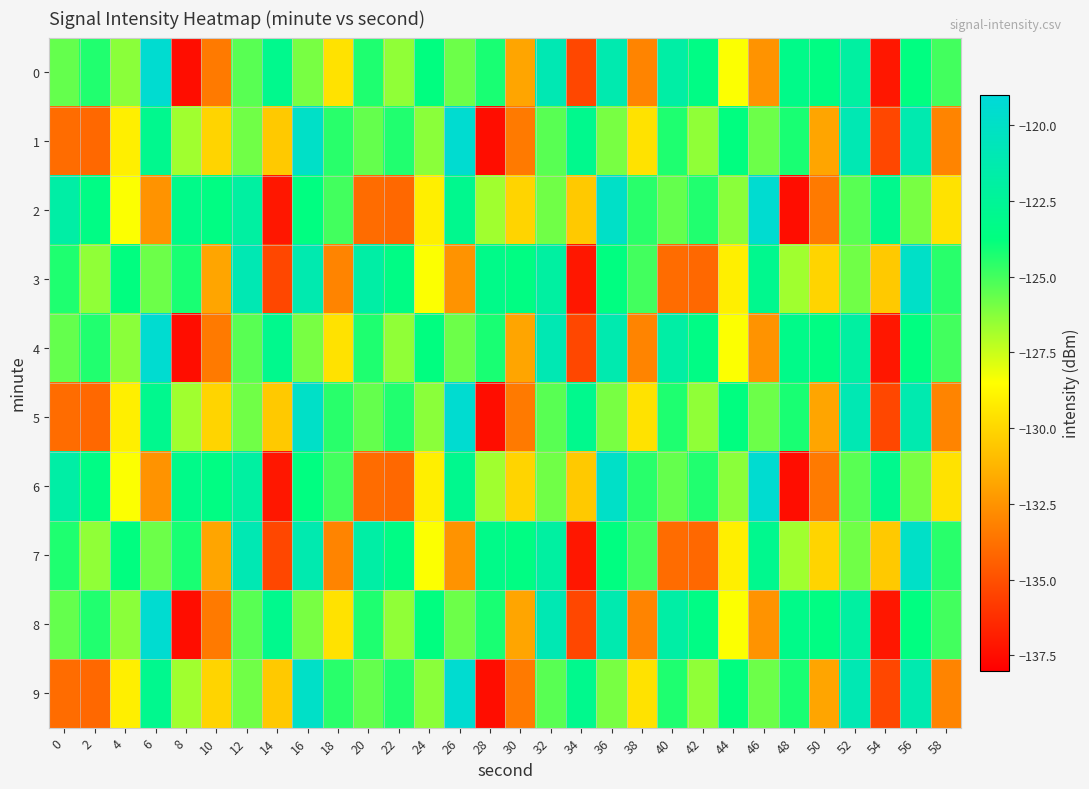

Reading right to left, what are all the values shown in this chart?

0: 58=-125.0	56=-123.6	54=-137.1	52=-121.9	50=-123.6	48=-123.2	46=-132.5	44=-128.4	42=-123.4	40=-121.7	38=-133.1	36=-121.2	34=-135.3	32=-121.0	30=-131.8	28=-124.2	26=-125.8	24=-123.7	22=-126.4	20=-124.3	18=-129.6	16=-126.0	14=-123.0	12=-125.4	10=-133.4	8=-137.5	6=-119.5	4=-126.3	2=-124.4	0=-125.6
1: 58=-133.1	56=-121.2	54=-135.3	52=-121.0	50=-131.8	48=-124.2	46=-125.8	44=-123.7	42=-126.4	40=-124.3	38=-129.6	36=-126.0	34=-123.0	32=-125.4	30=-133.4	28=-137.5	26=-119.5	24=-126.3	22=-124.4	20=-125.6	18=-124.5	16=-120.0	14=-130.5	12=-125.9	10=-130.1	8=-126.7	6=-122.9	4=-129.1	2=-134.1	0=-133.9
2: 58=-129.6	56=-126.0	54=-123.0	52=-125.4	50=-133.4	48=-137.5	46=-119.5	44=-126.3	42=-124.4	40=-125.6	38=-124.5	36=-120.0	34=-130.5	32=-125.9	30=-130.1	28=-126.7	26=-122.9	24=-129.1	22=-134.1	20=-133.9	18=-125.0	16=-123.6	14=-137.1	12=-121.9	10=-123.6	8=-123.2	6=-132.5	4=-128.4	2=-123.4	0=-121.7
3: 58=-124.5	56=-120.0	54=-130.5	52=-125.9	50=-130.1	48=-126.7	46=-122.9	44=-129.1	42=-134.1	40=-133.9	38=-125.0	36=-123.6	34=-137.1	32=-121.9	30=-123.6	28=-123.2	26=-132.5	24=-128.4	22=-123.4	20=-121.7	18=-133.1	16=-121.2	14=-135.3	12=-121.0	10=-131.8	8=-124.2	6=-125.8	4=-123.7	2=-126.4	0=-124.3
4: 58=-125.0	56=-123.6	54=-137.1	52=-121.9	50=-123.6	48=-123.2	46=-132.5	44=-128.4	42=-123.4	40=-121.7	38=-133.1	36=-121.2	34=-135.3	32=-121.0	30=-131.8	28=-124.2	26=-125.8	24=-123.7	22=-126.4	20=-124.3	18=-129.6	16=-126.0	14=-123.0	12=-125.4	10=-133.4	8=-137.5	6=-119.5	4=-126.3	2=-124.4	0=-125.6
5: 58=-133.1	56=-121.2	54=-135.3	52=-121.0	50=-131.8	48=-124.2	46=-125.8	44=-123.7	42=-126.4	40=-124.3	38=-129.6	36=-126.0	34=-123.0	32=-125.4	30=-133.4	28=-137.5	26=-119.5	24=-126.3	22=-124.4	20=-125.6	18=-124.5	16=-120.0	14=-130.5	12=-125.9	10=-130.1	8=-126.7	6=-122.9	4=-129.1	2=-134.1	0=-133.9
6: 58=-129.6	56=-126.0	54=-123.0	52=-125.4	50=-133.4	48=-137.5	46=-119.5	44=-126.3	42=-124.4	40=-125.6	38=-124.5	36=-120.0	34=-130.5	32=-125.9	30=-130.1	28=-126.7	26=-122.9	24=-129.1	22=-134.1	20=-133.9	18=-125.0	16=-123.6	14=-137.1	12=-121.9	10=-123.6	8=-123.2	6=-132.5	4=-128.4	2=-123.4	0=-121.7
7: 58=-124.5	56=-120.0	54=-130.5	52=-125.9	50=-130.1	48=-126.7	46=-122.9	44=-129.1	42=-134.1	40=-133.9	38=-125.0	36=-123.6	34=-137.1	32=-121.9	30=-123.6	28=-123.2	26=-132.5	24=-128.4	22=-123.4	20=-121.7	18=-133.1	16=-121.2	14=-135.3	12=-121.0	10=-131.8	8=-124.2	6=-125.8	4=-123.7	2=-126.4	0=-124.3
8: 58=-125.0	56=-123.6	54=-137.1	52=-121.9	50=-123.6	48=-123.2	46=-132.5	44=-128.4	42=-123.4	40=-121.7	38=-133.1	36=-121.2	34=-135.3	32=-121.0	30=-131.8	28=-124.2	26=-125.8	24=-123.7	22=-126.4	20=-124.3	18=-129.6	16=-126.0	14=-123.0	12=-125.4	10=-133.4	8=-137.5	6=-119.5	4=-126.3	2=-124.4	0=-125.6
9: 58=-133.1	56=-121.2	54=-135.3	52=-121.0	50=-131.8	48=-124.2	46=-125.8	44=-123.7	42=-126.4	40=-124.3	38=-129.6	36=-126.0	34=-123.0	32=-125.4	30=-133.4	28=-137.5	26=-119.5	24=-126.3	22=-124.4	20=-125.6	18=-124.5	16=-120.0	14=-130.5	12=-125.9	10=-130.1	8=-126.7	6=-122.9	4=-129.1	2=-134.1	0=-133.9